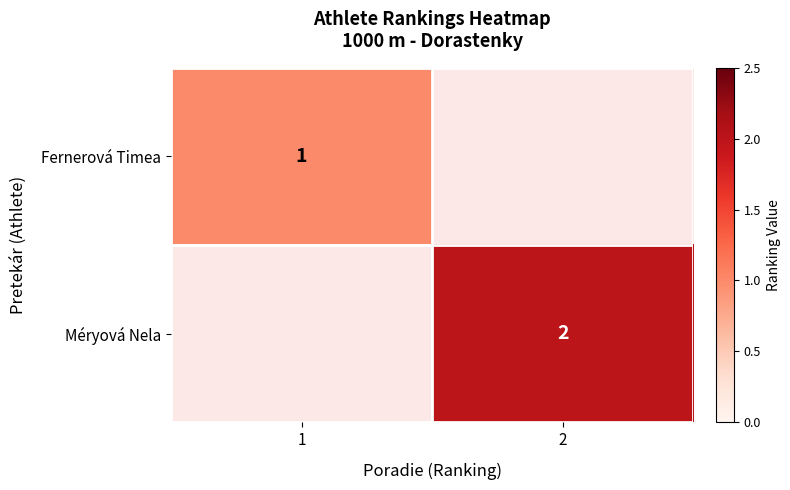

True or false: Méryová Nela has a value of 3 at 2.

False